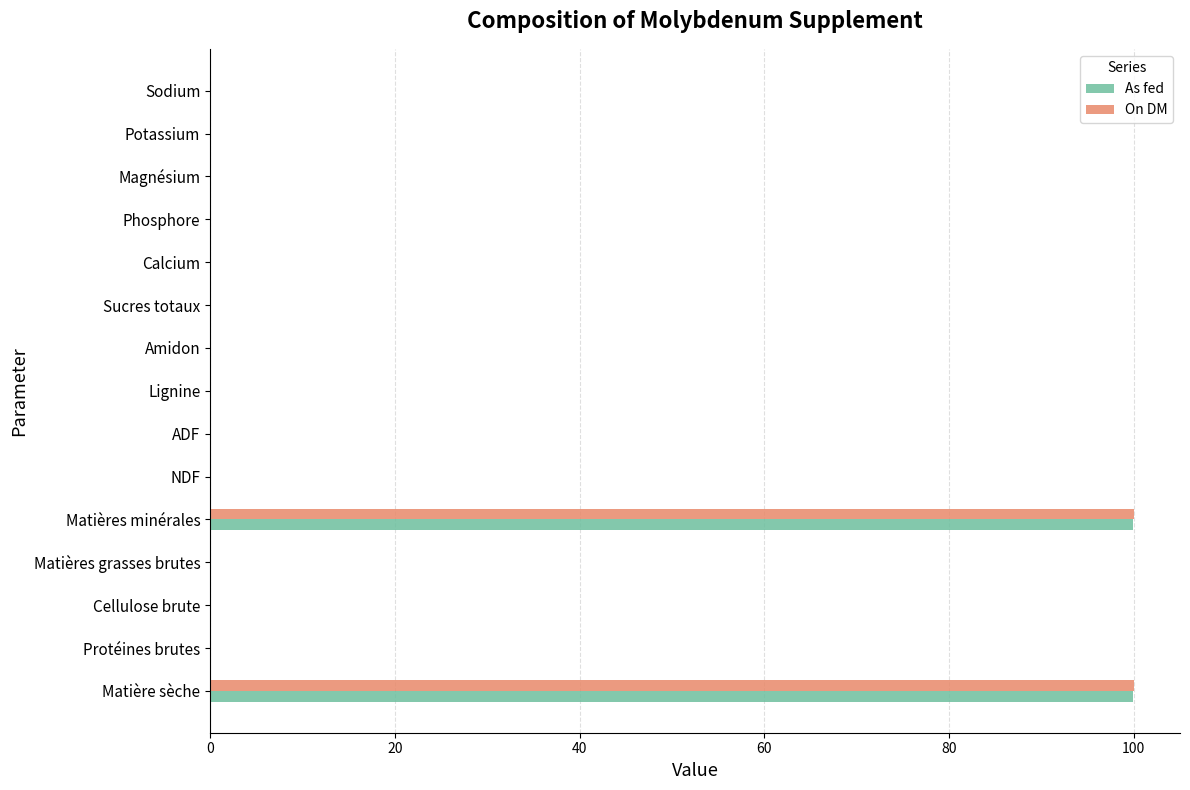

What is the greatest value displayed?

100.0